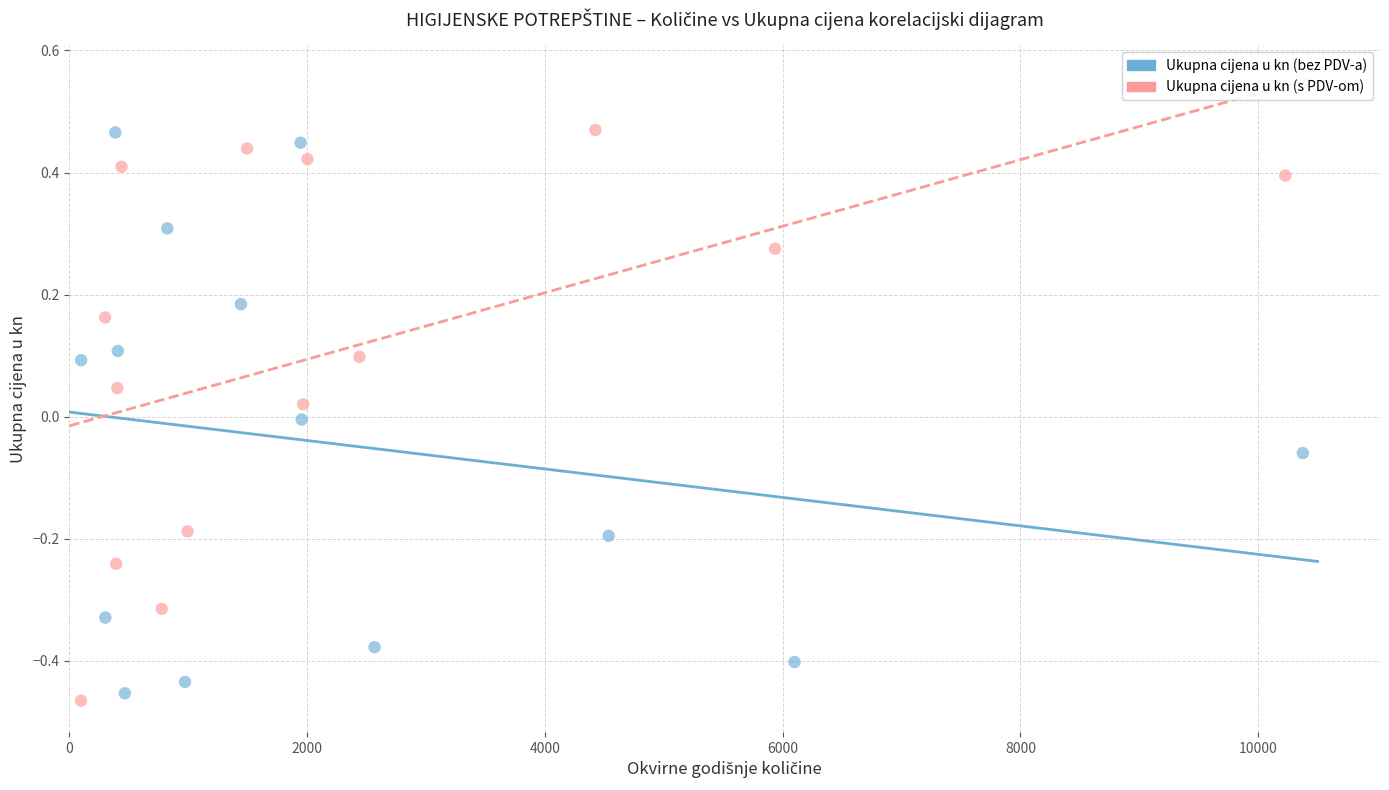

Which series reaches the minimum Y coordinate?

Ukupna cijena u kn (s PDV-om)